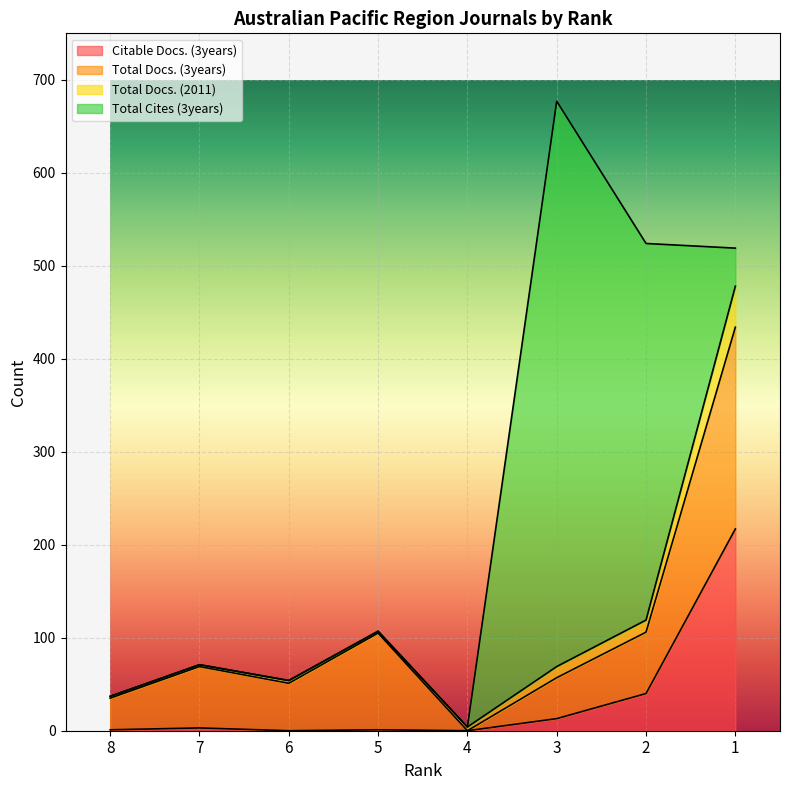

What are all the series names shown in the legend?

Citable Docs. (3years), Total Docs. (3years), Total Docs. (2011), Total Cites (3years)